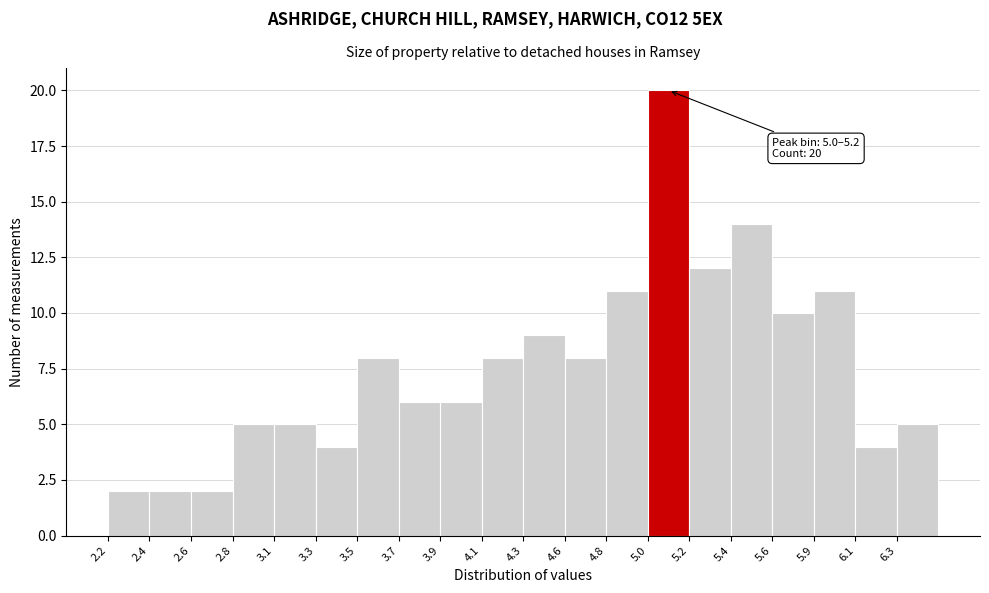

Reading right to left, list all the values displayed in this chart.

5	4	11	10	14	12	20	11	8	9	8	6	6	8	4	5	5	2	2	2